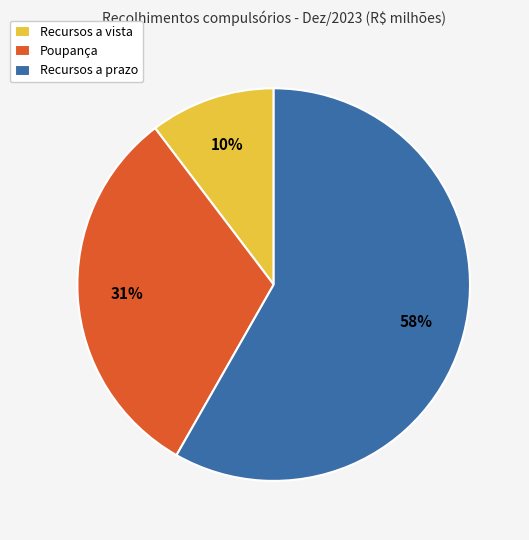

To the nearest percent, what percentage of the pie is Recursos a vista?

10%